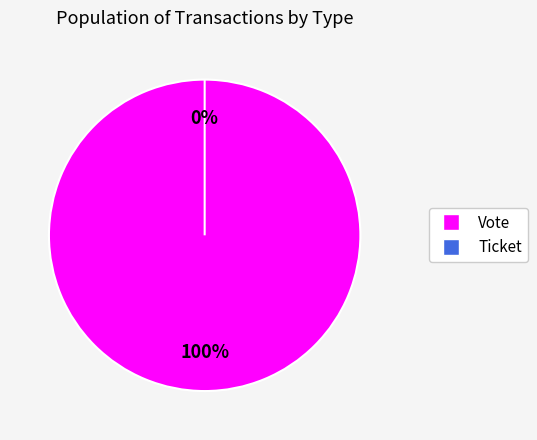

To the nearest percent, what is the difference between the Vote and Ticket slice percentages?

100%